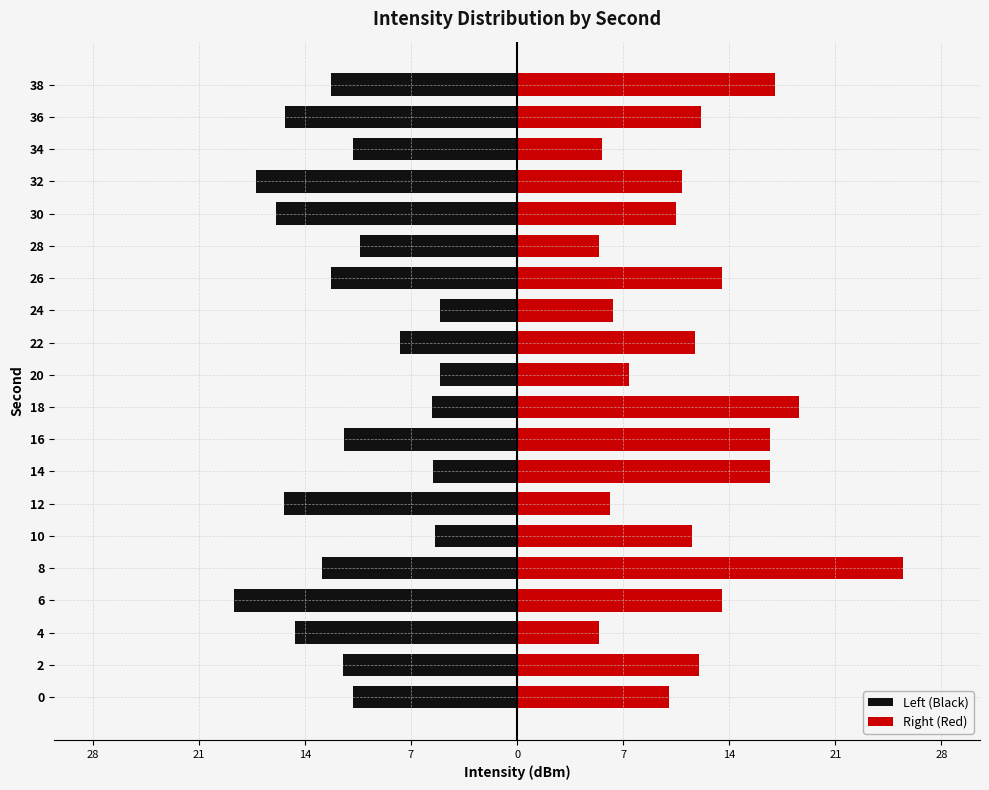

What is the average value of the Left (Black) series?

-11.4